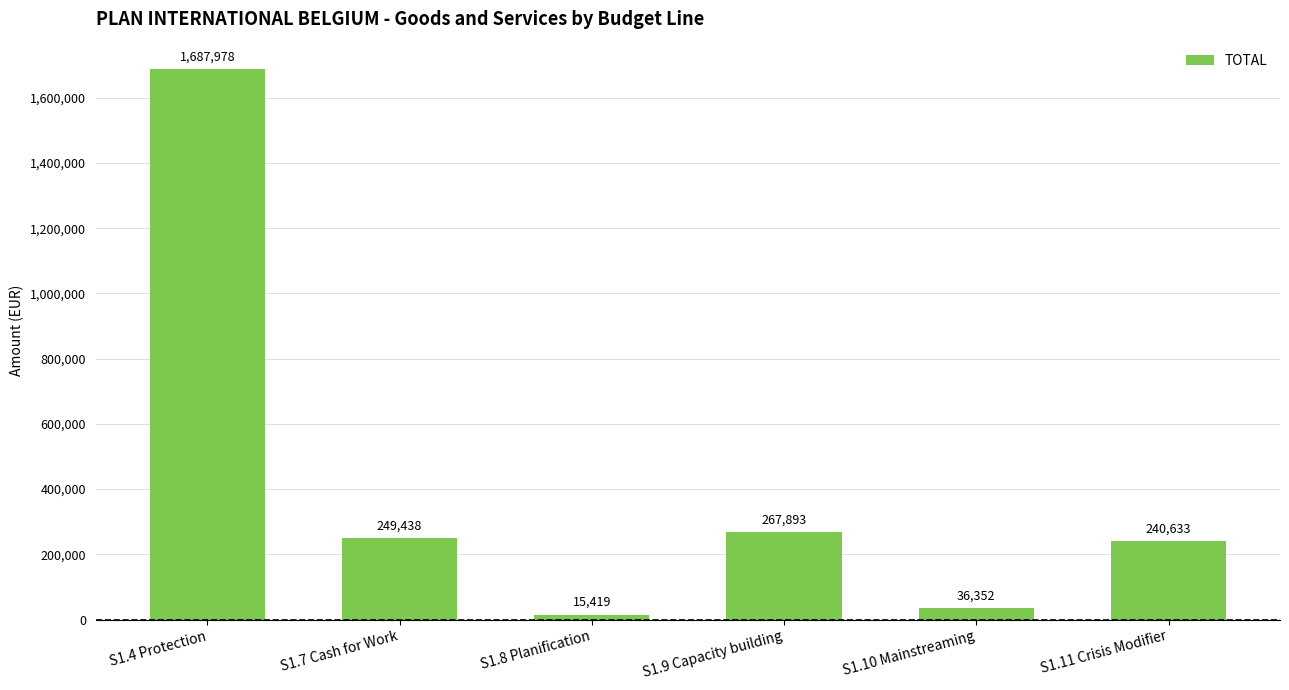

The value at S1.7 Cash for Work is 360347.1. True or false?

False